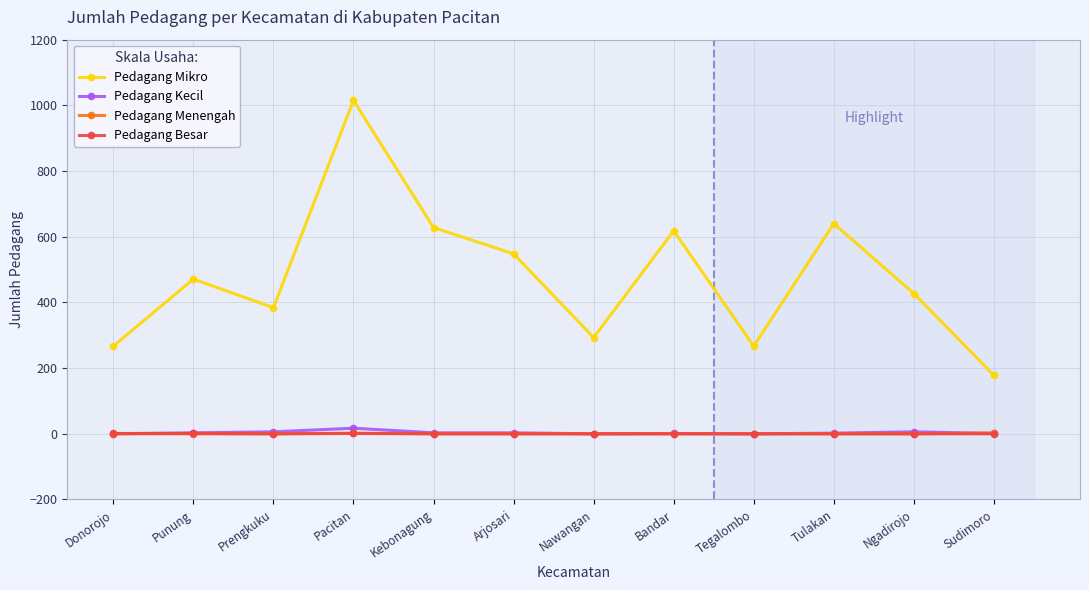

True or false: Pedagang Mikro and Pedagang Kecil cross at least once.

False